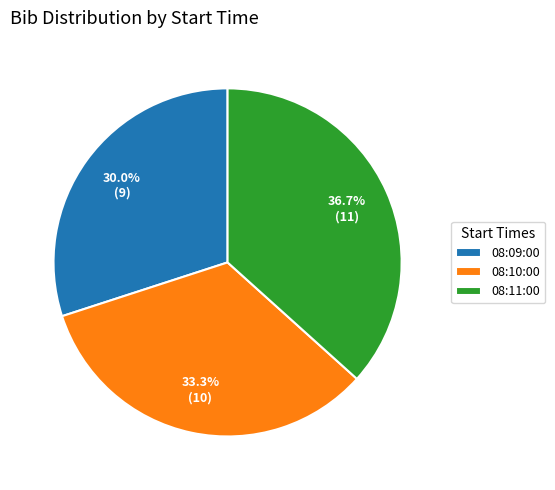

Combined, do 08:11:00 and 08:09:00 account for over 50%?

Yes